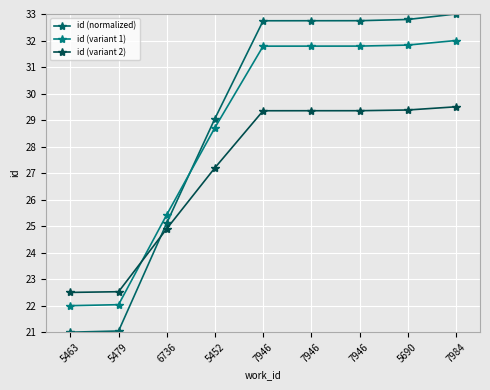

Which series has the largest total across all categories?

id (normalized)